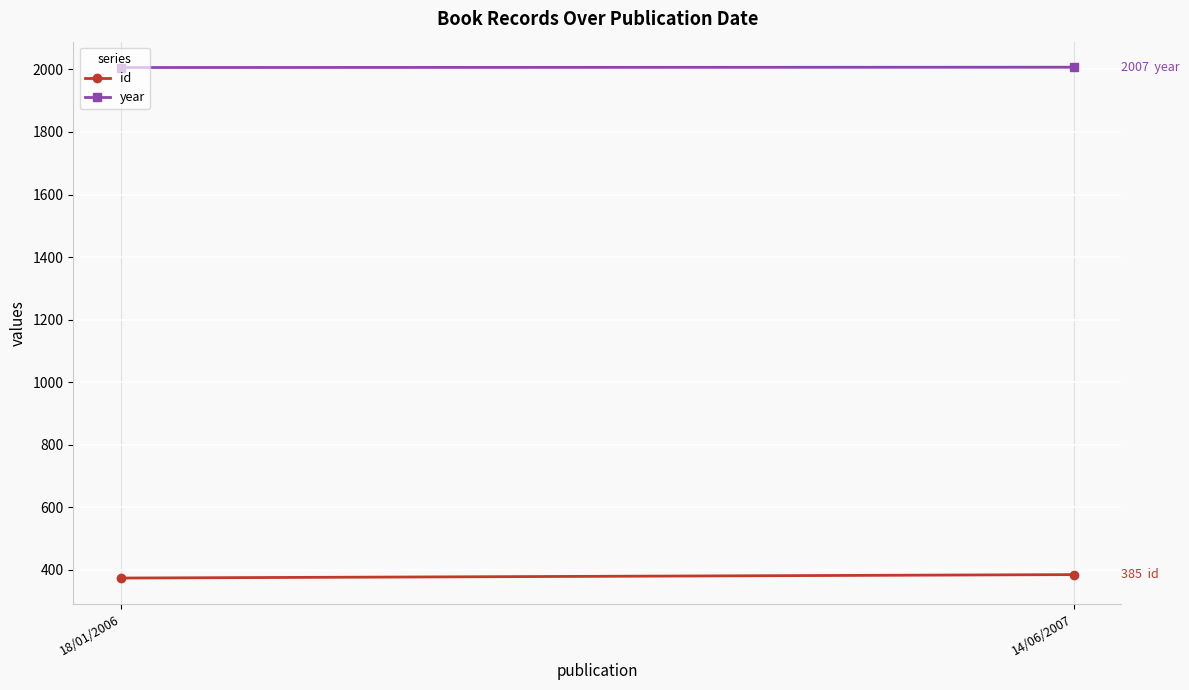

What is the sum of the id values at 18/01/2006 and 14/06/2007?

759